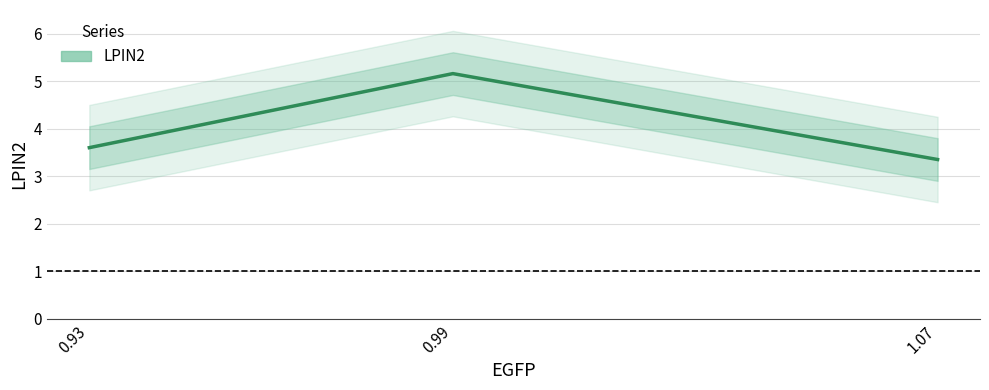

What is the change in value from 0.93 to 0.99?

+1.6